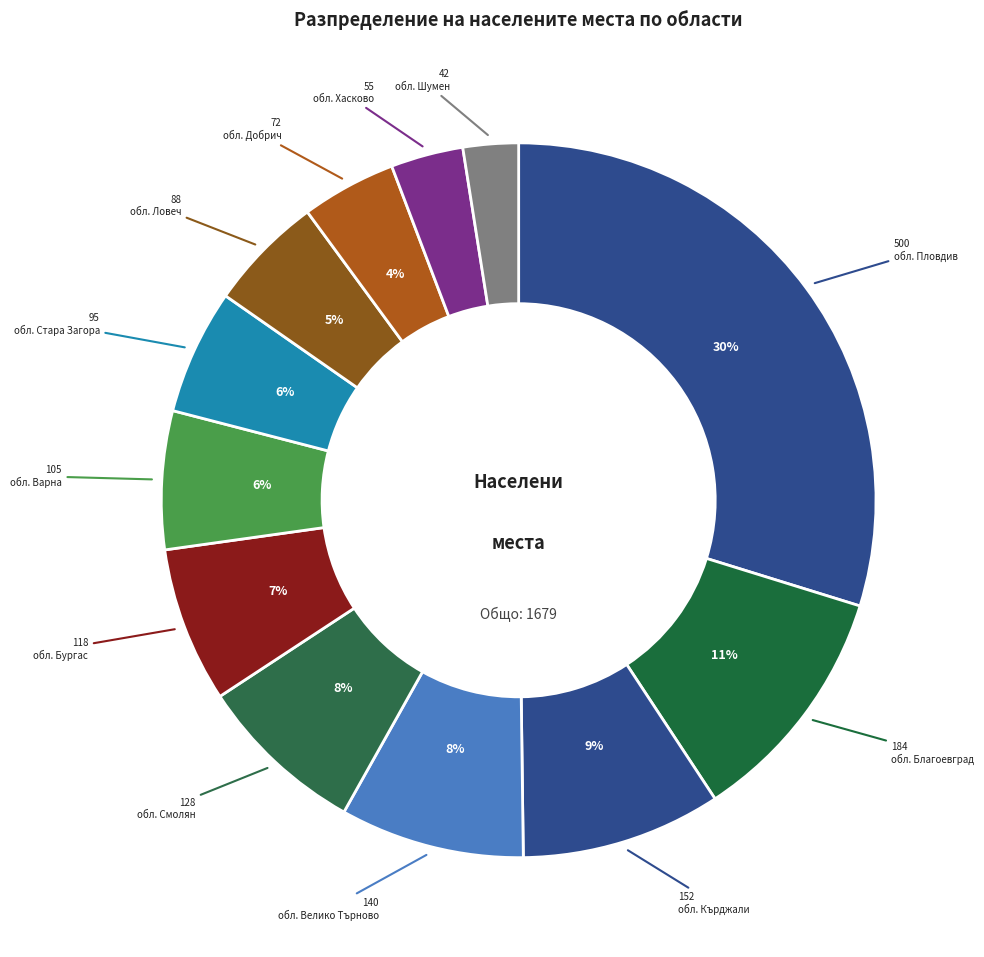

Approximately how many times larger is the value at обл. Бургас compared to обл. Ловеч?

1.3